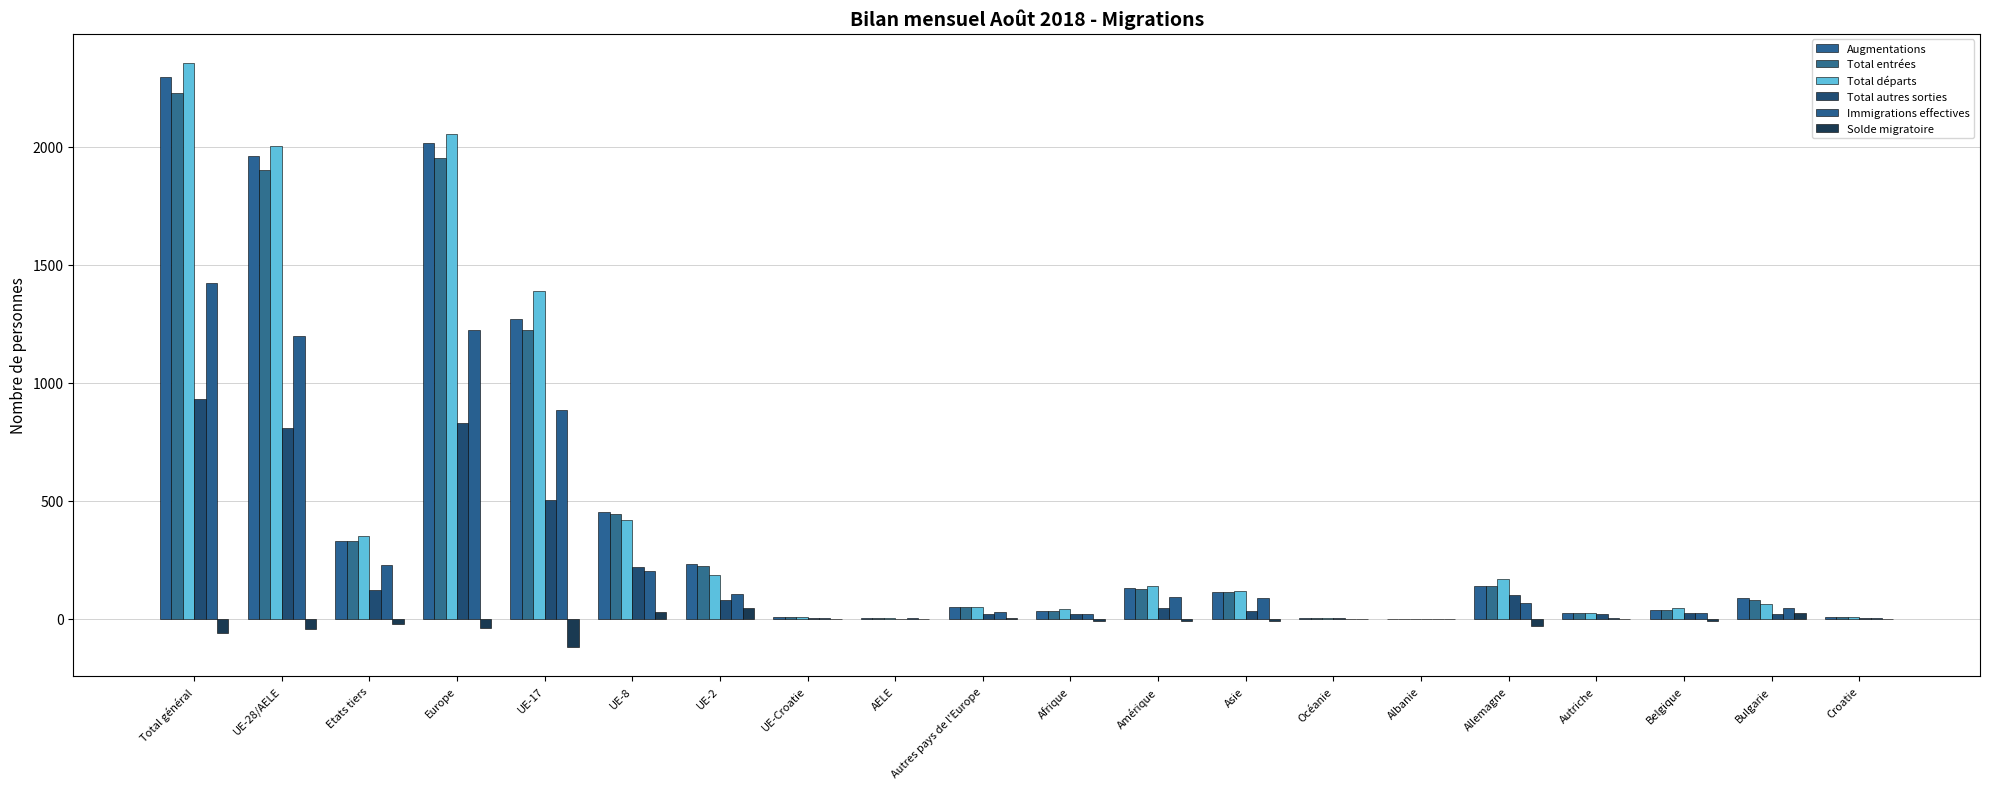

Count the number of categories in the chart.

20